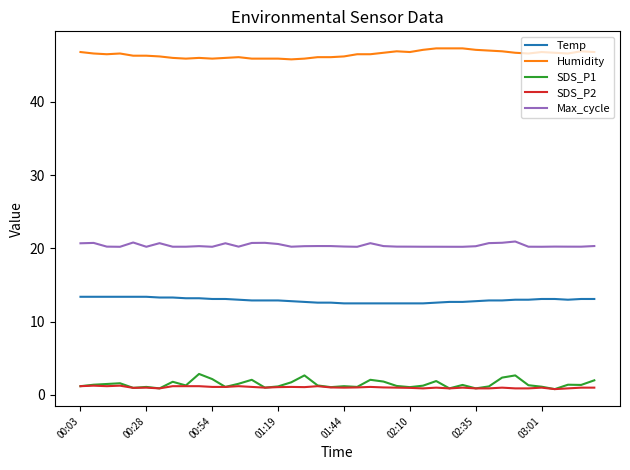

True or false: Temp and SDS_P2 cross at least once.

False